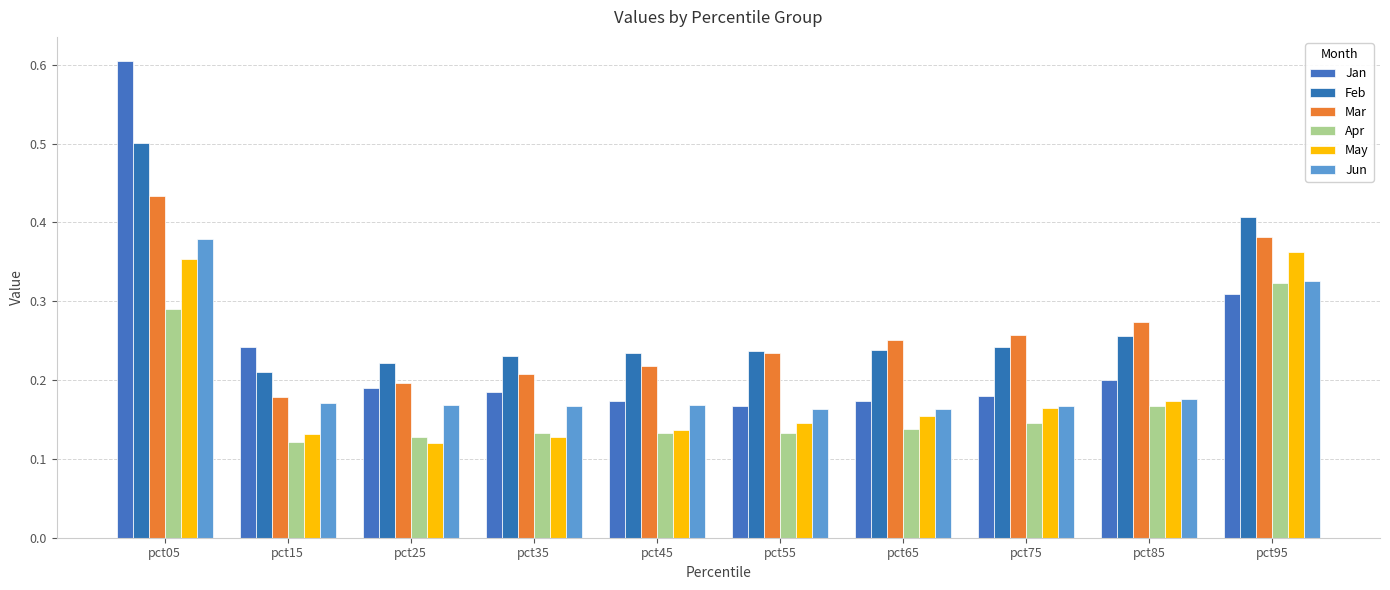

What are all the series names shown in the legend?

Jan, Feb, Mar, Apr, May, Jun